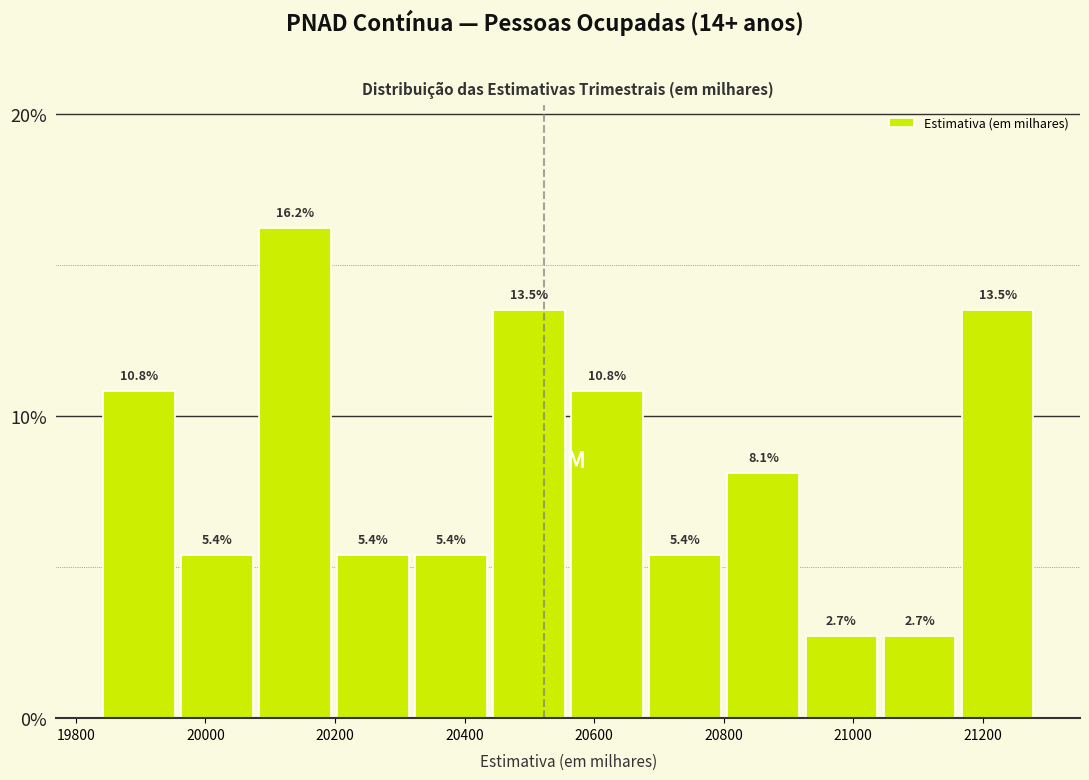

Over which range of the x-axis is the bar tallest?

20080 to 20200